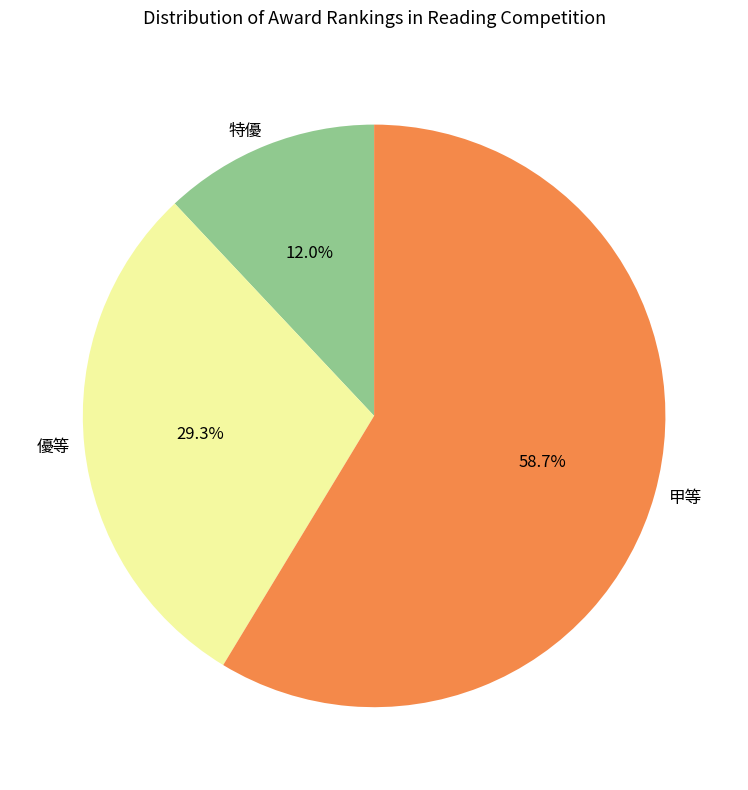

Count the number of slices in the pie.

3